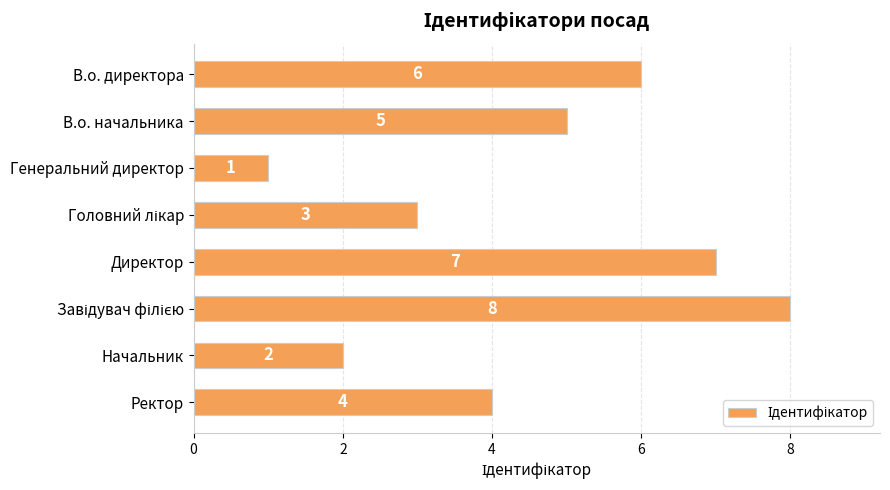

What is the label of the 3rd bar from the top?

Генеральний директор